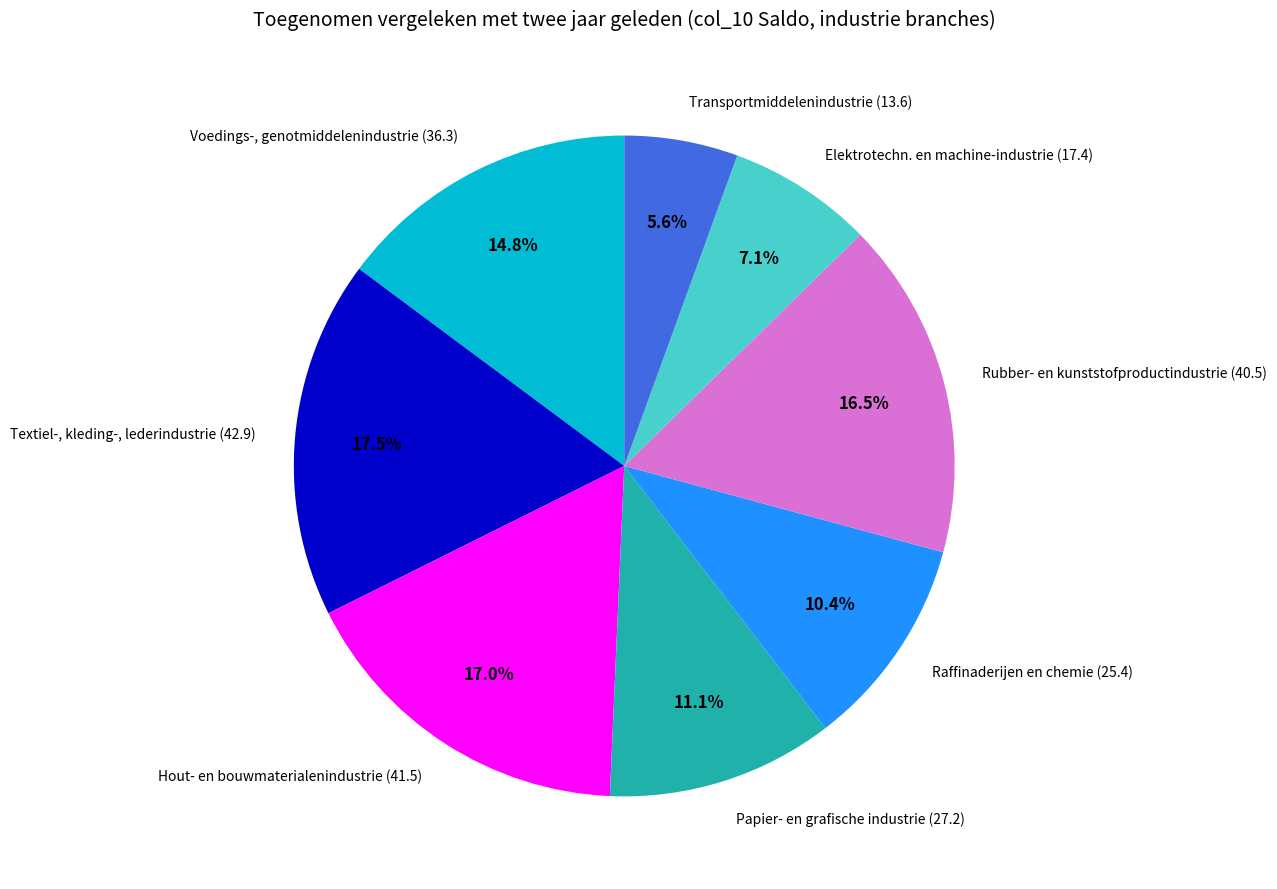

Approximately how many times larger is the value at Elektrotechn. en machine-industrie (17.4) compared to Papier- en grafische industrie (27.2)?

0.6